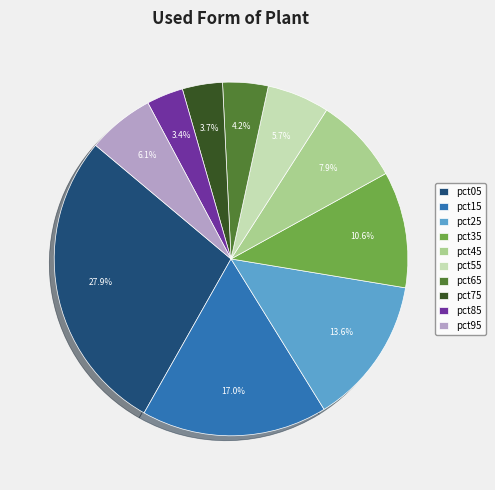

Combined, what portion of the pie is pct35 and pct75?

14.3%